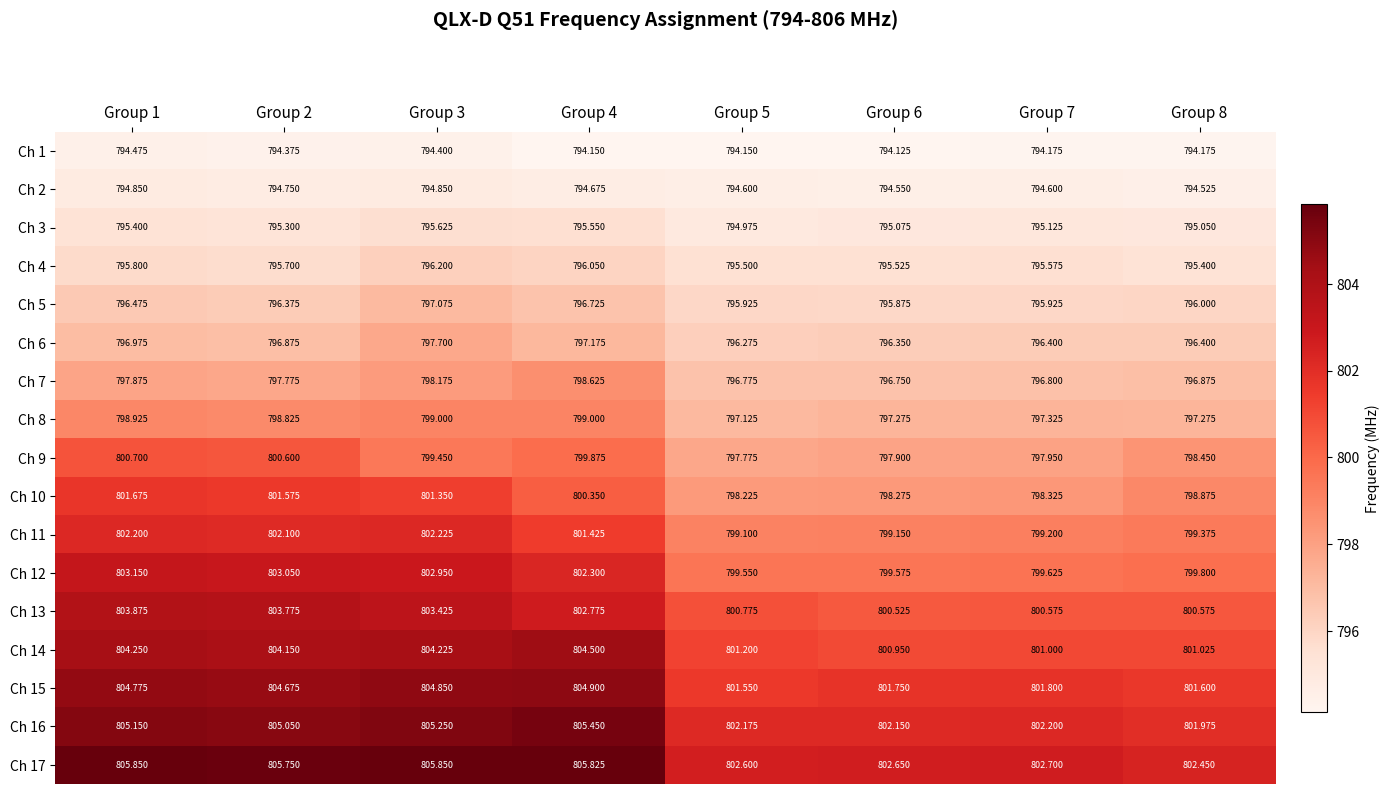

Which series changed the most between Group 1 and Group 6?

Ch 12